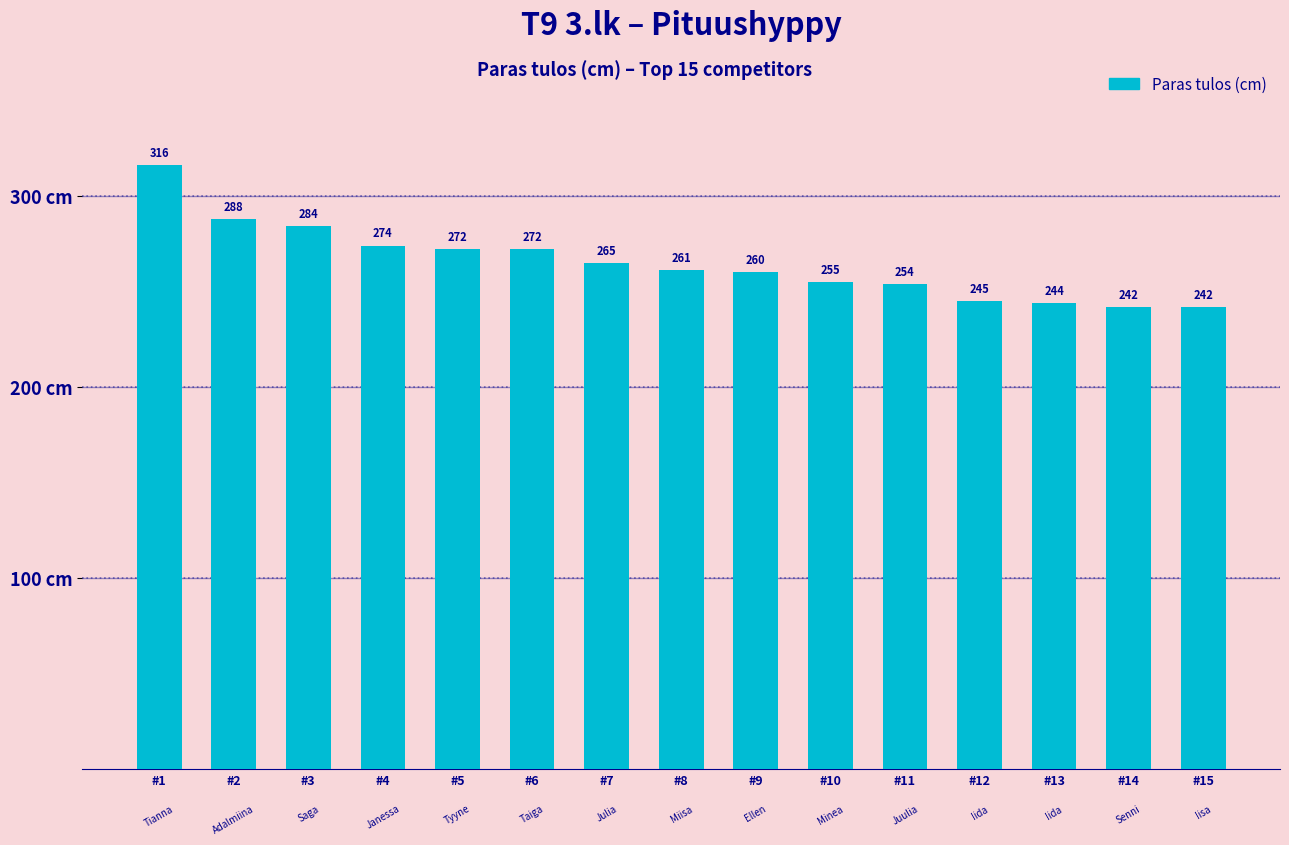

Is it true that the value at #5 is 123?

False